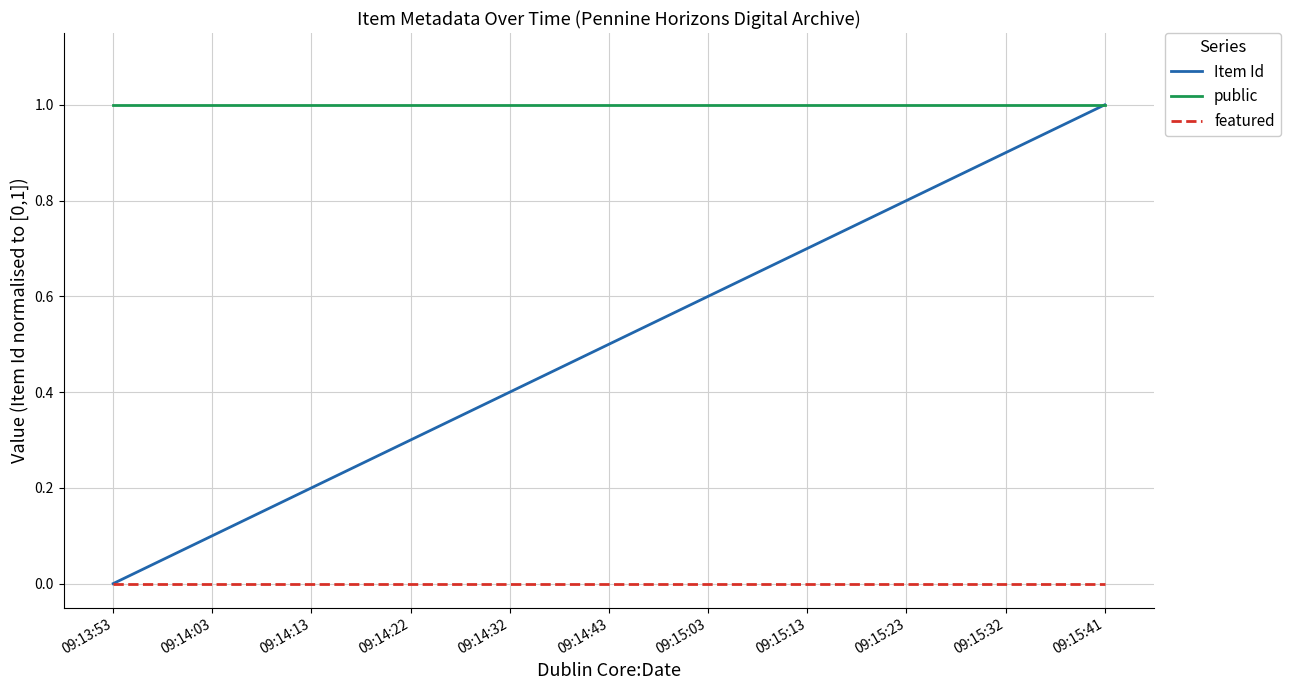

The value of Item Id at 09:15:32 is 1.2. True or false?

False